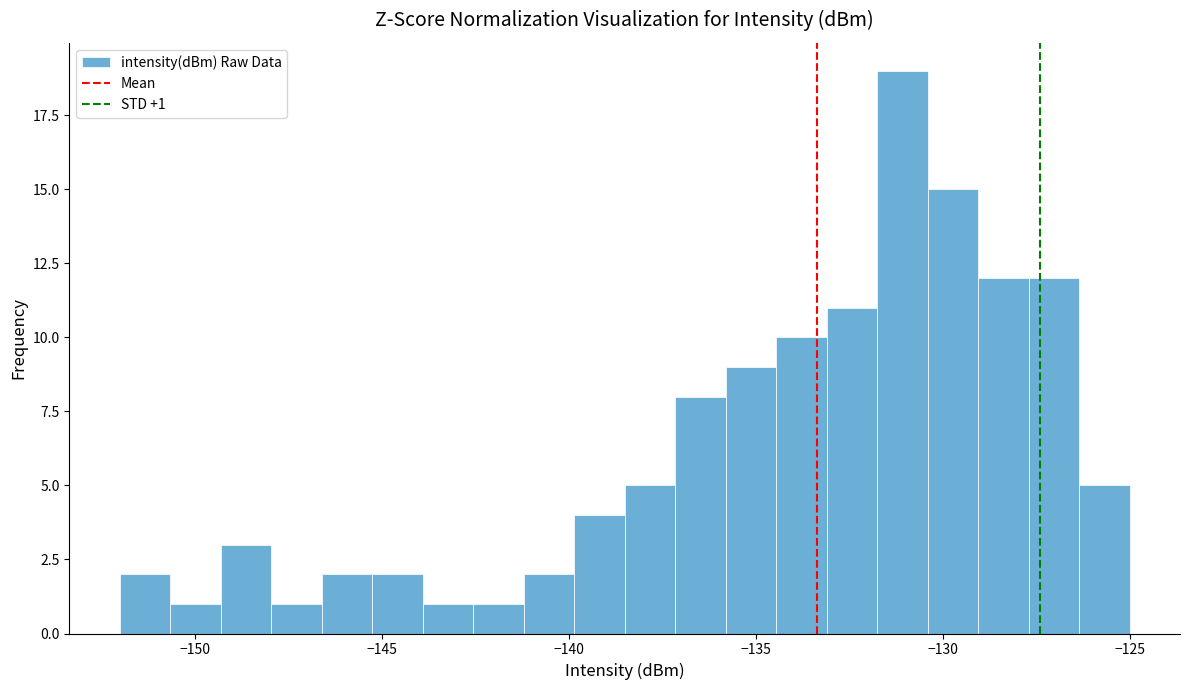

Around what value on the x-axis is the tallest bar? Give the approximate position of its centre, as read against the axis.

-131.0